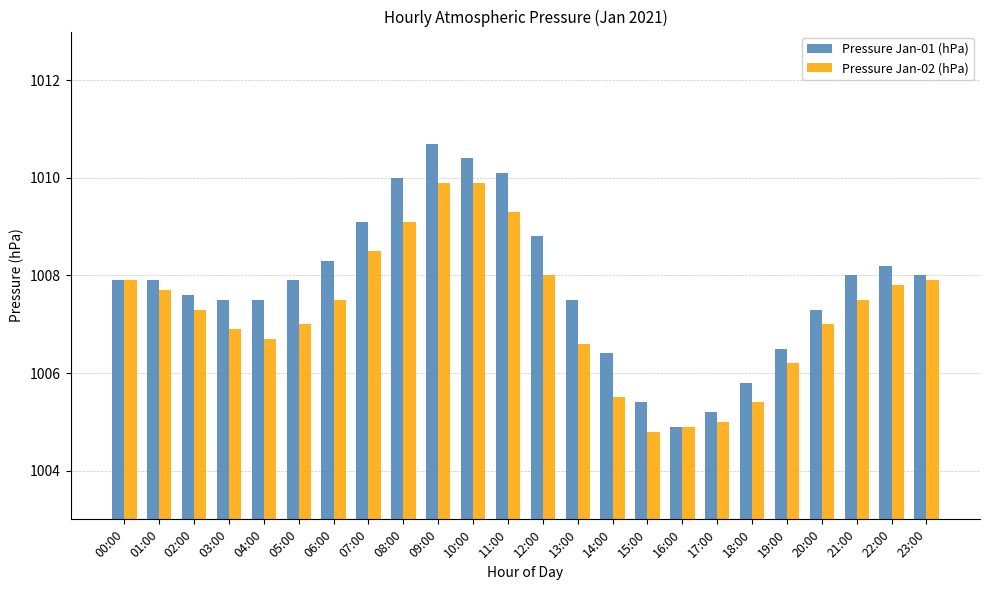

What is the difference between the maximum and minimum values in the Pressure Jan-01 (hPa) series?

5.8